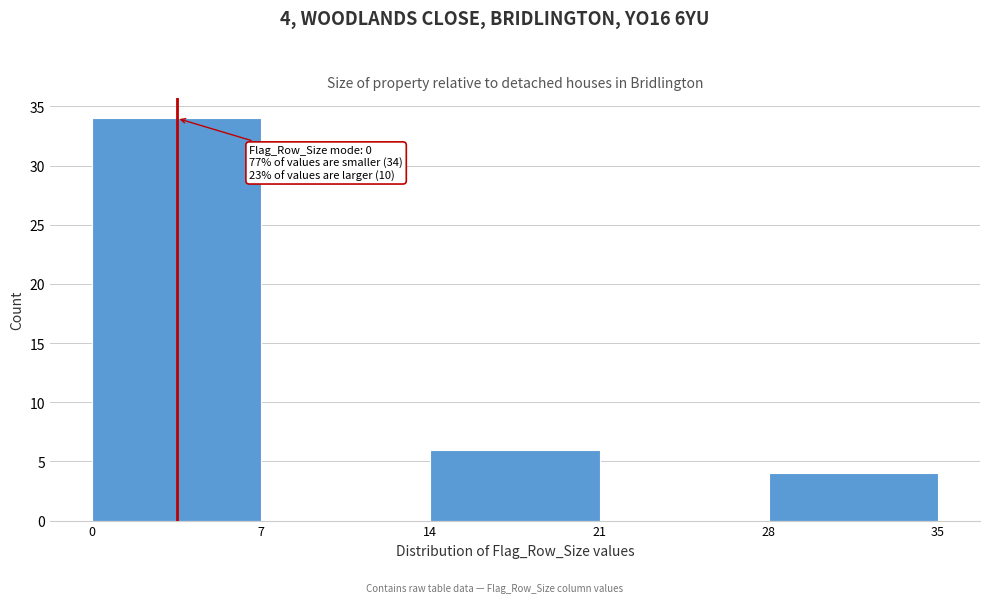

Which range on the x-axis has the tallest bar?

0 to 7